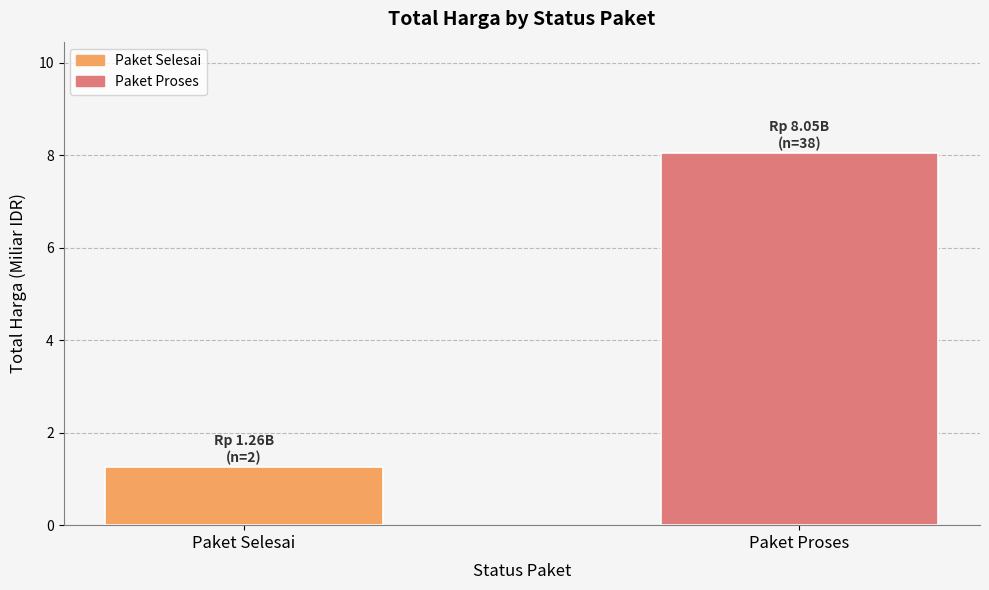

At which label does the data first exceed 8?

Paket Proses